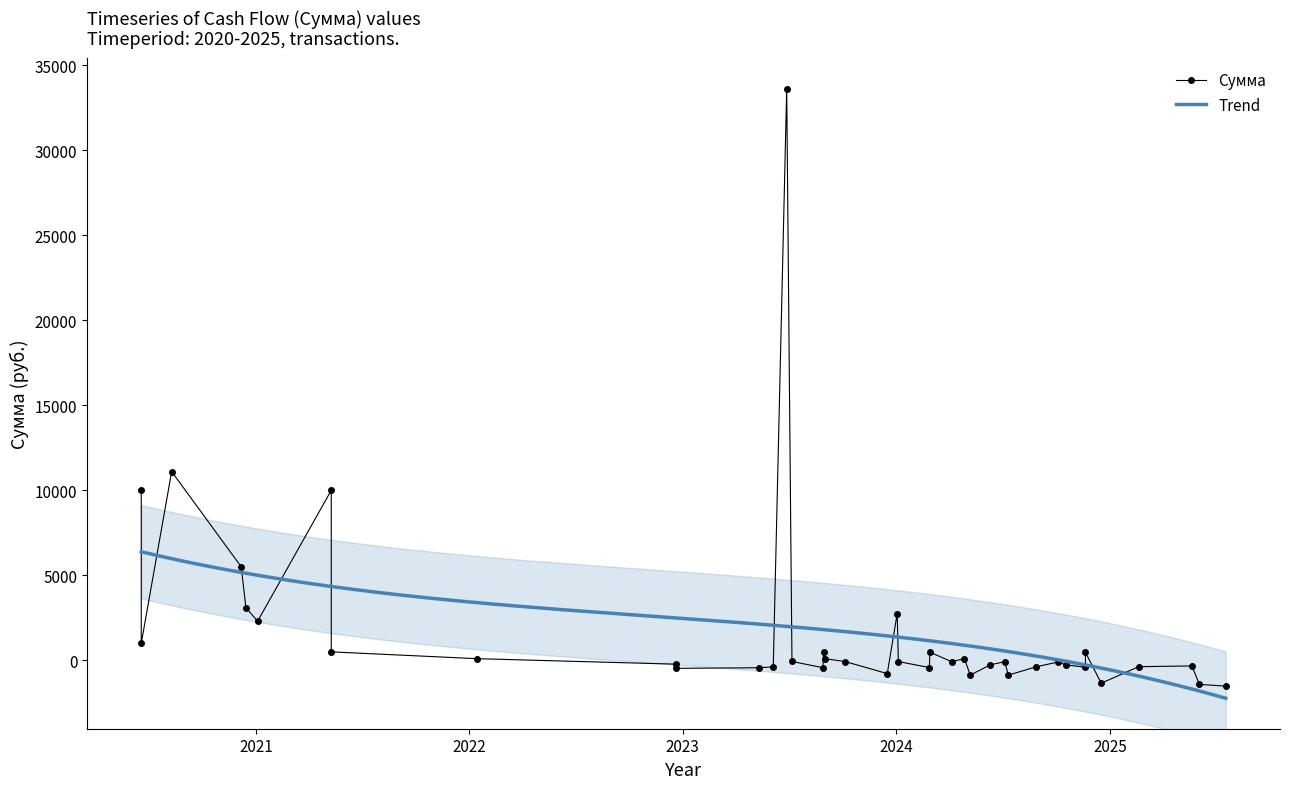

What is the value of the 24th point from the left?

482.7